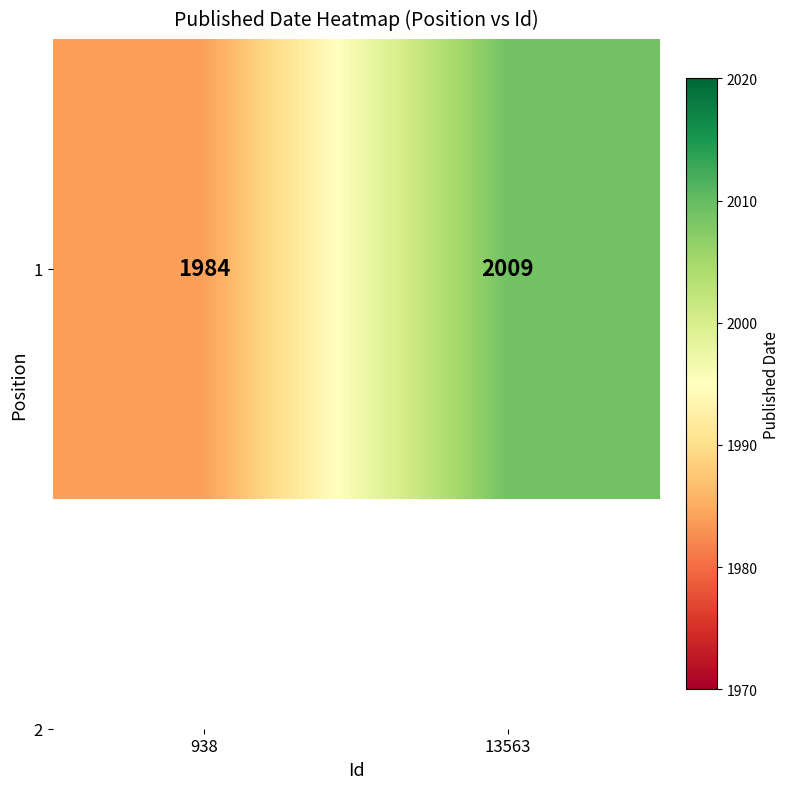

What is the difference between the values at 13563 and 938?

25